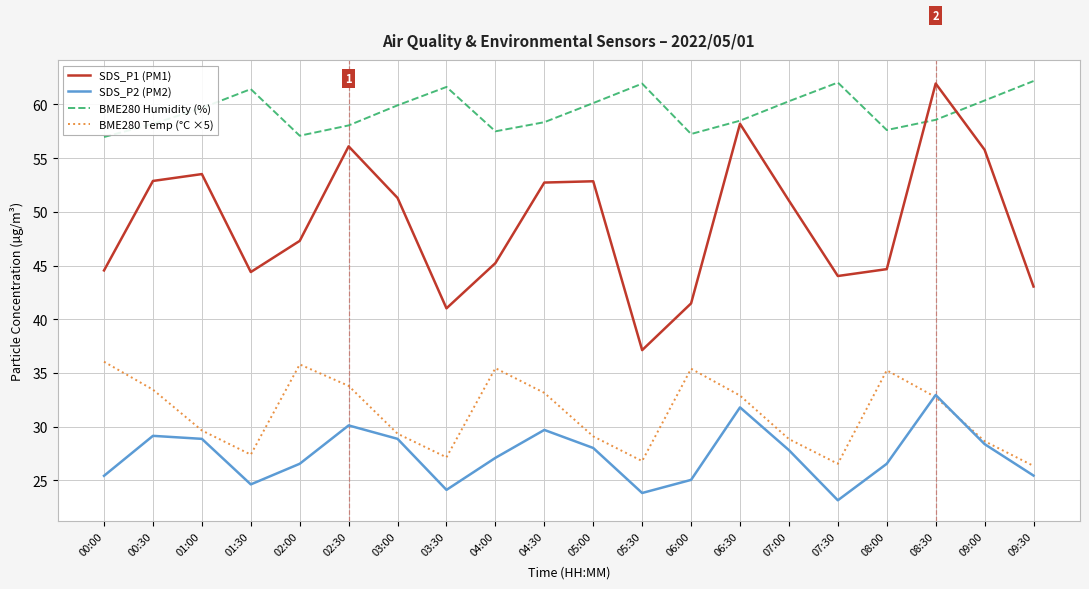

Rank the series at 01:30 from lowest to highest value.

SDS_P2 (PM2), BME280 Temp (°C ×5), SDS_P1 (PM1), BME280 Humidity (%)